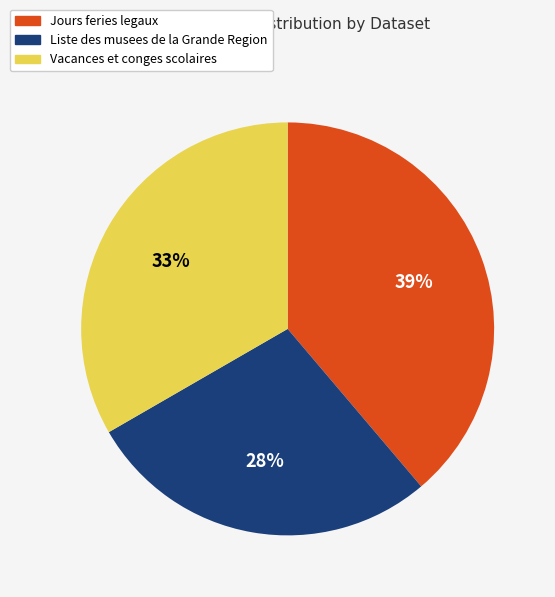

What is the smallest slice in the pie chart?

Liste des musees de la Grande Region